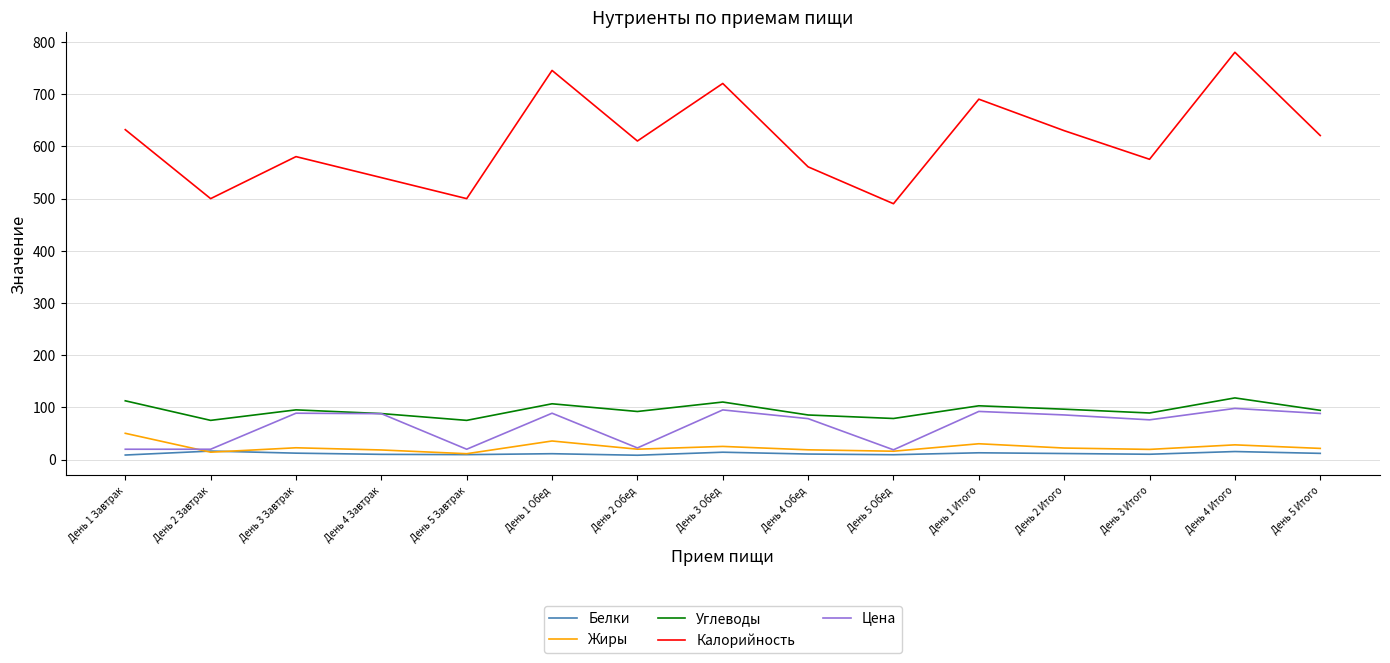

What is the difference between the maximum and minimum values in the Калорийность series?

290.0